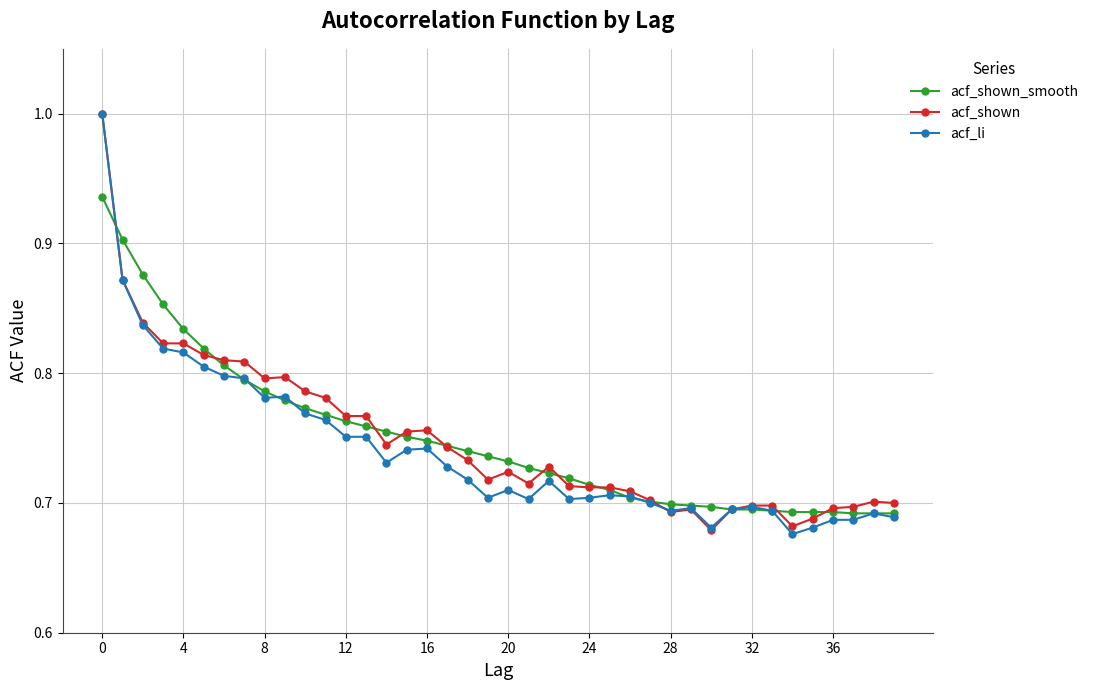

At how many categories does at least one series exceed 0?

40